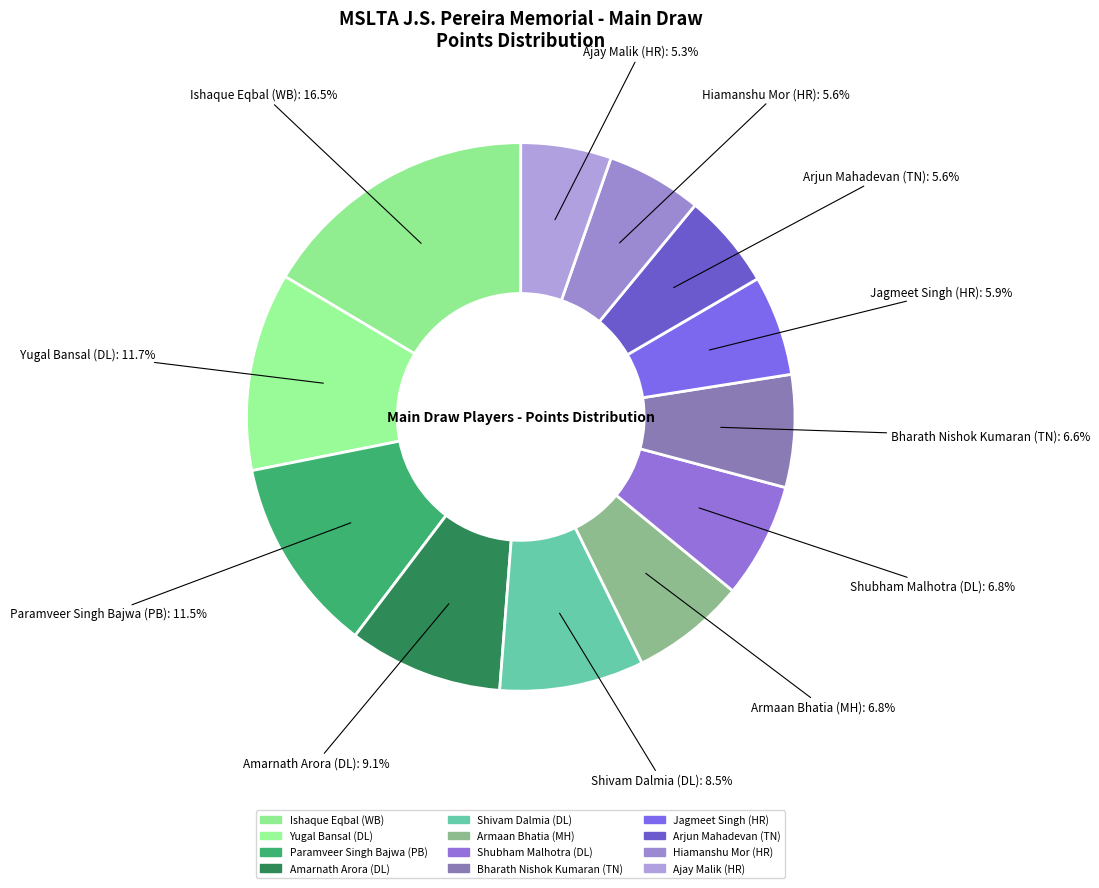

How many slices are in this pie chart?

12